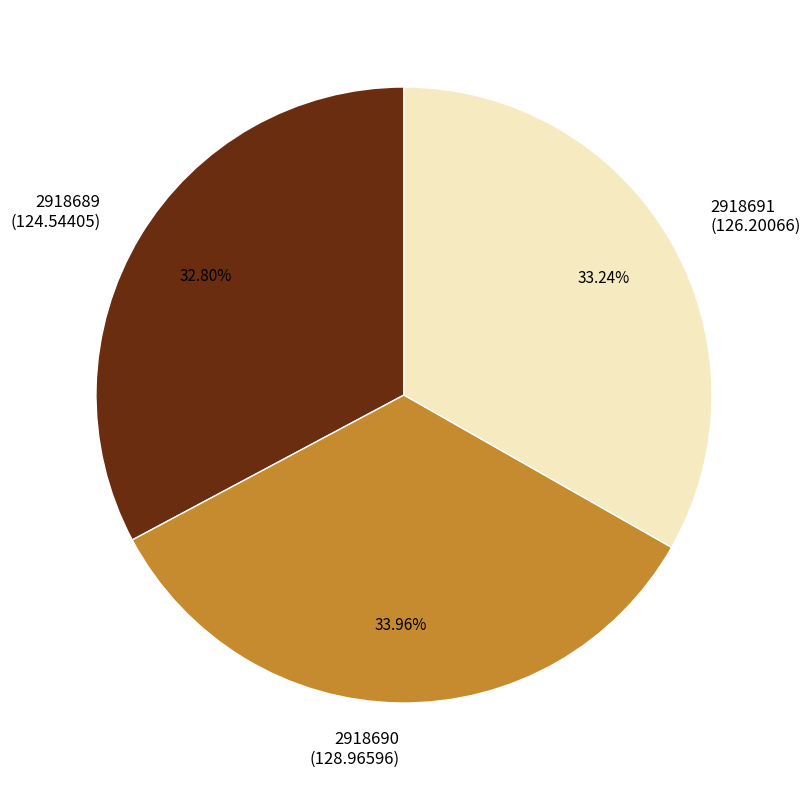

Is the sum of 2918690 (128.96596) and 2918689 (124.54405) greater than half?

Yes